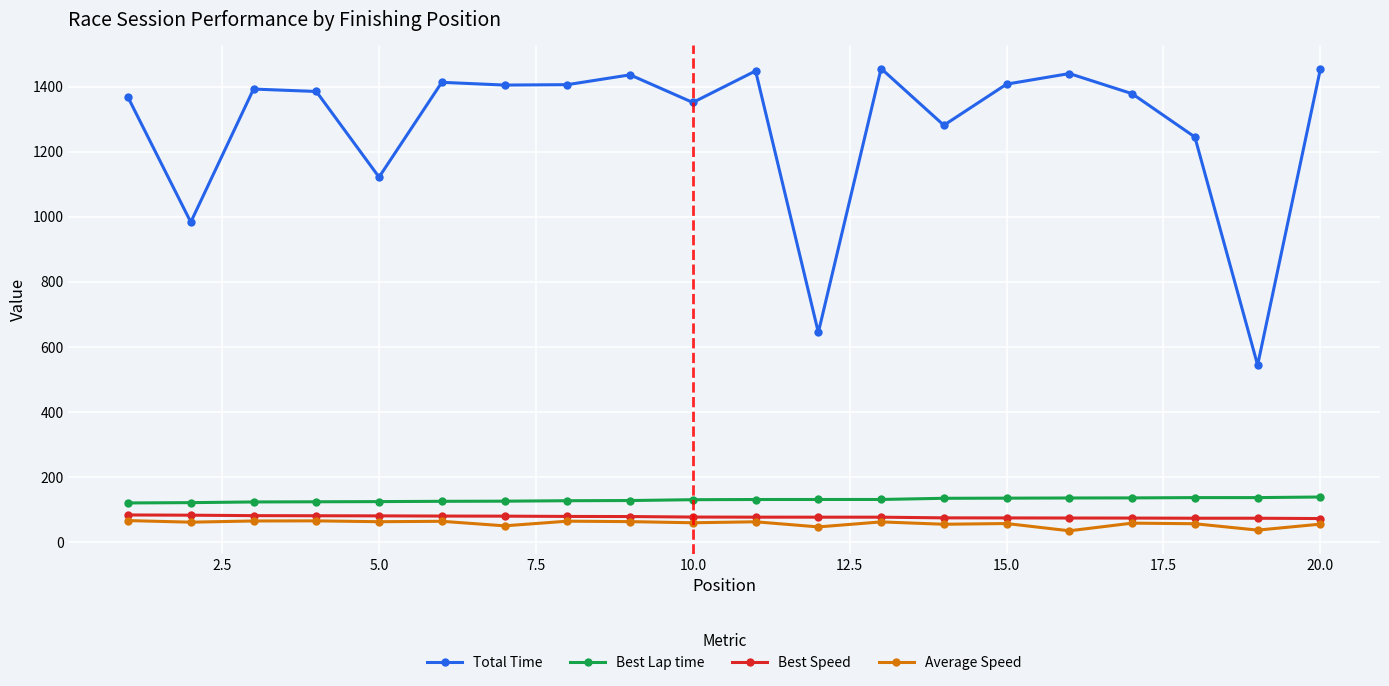

True or false: Best Lap time and Best Speed cross at least once.

False